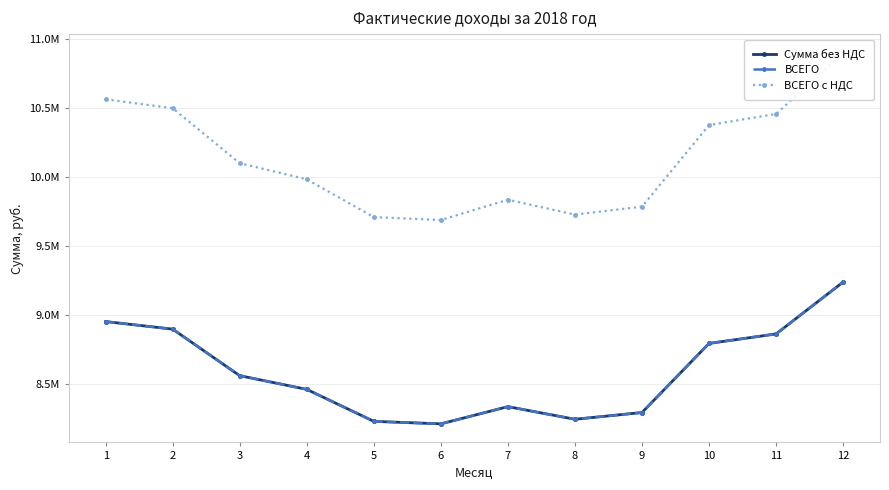

Which series changed the most between 7 and 11?

ВСЕГО с НДС